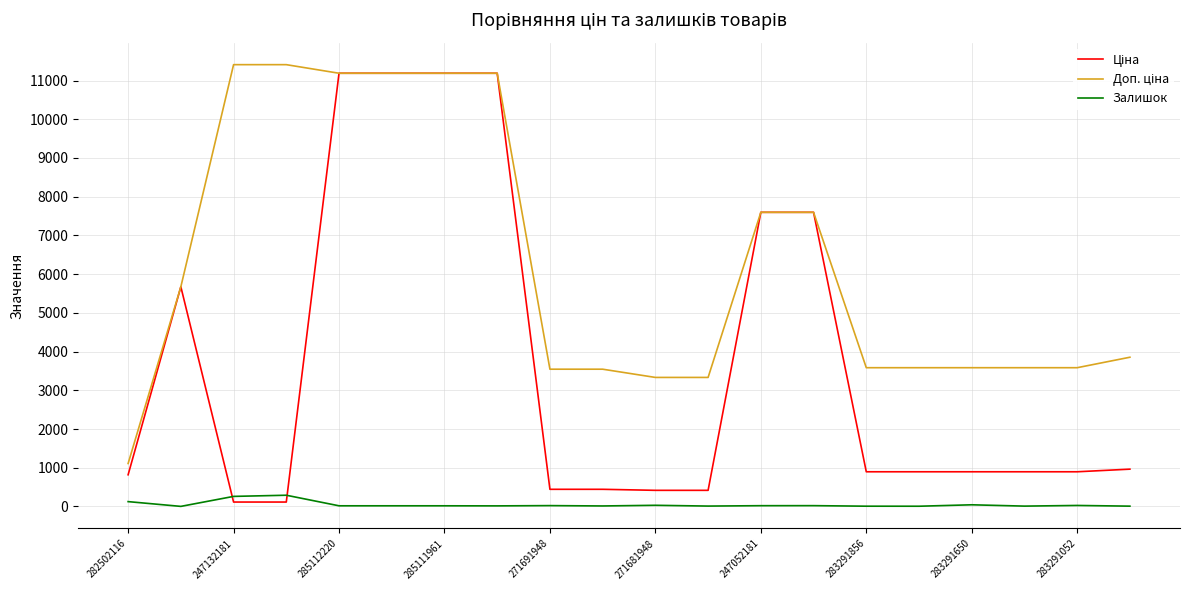

What is the highest value of the Залишок series?

290.0